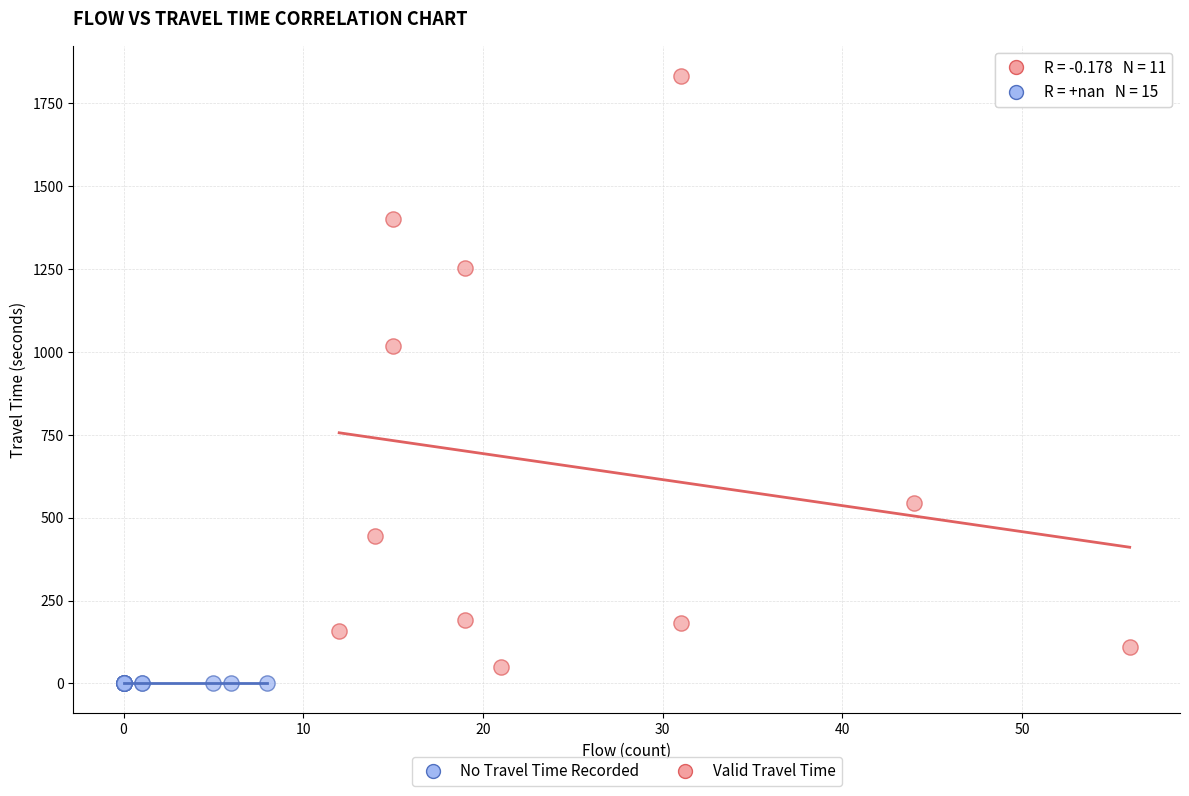

What are all the series names shown in the legend?

No Travel Time Recorded, Valid Travel Time